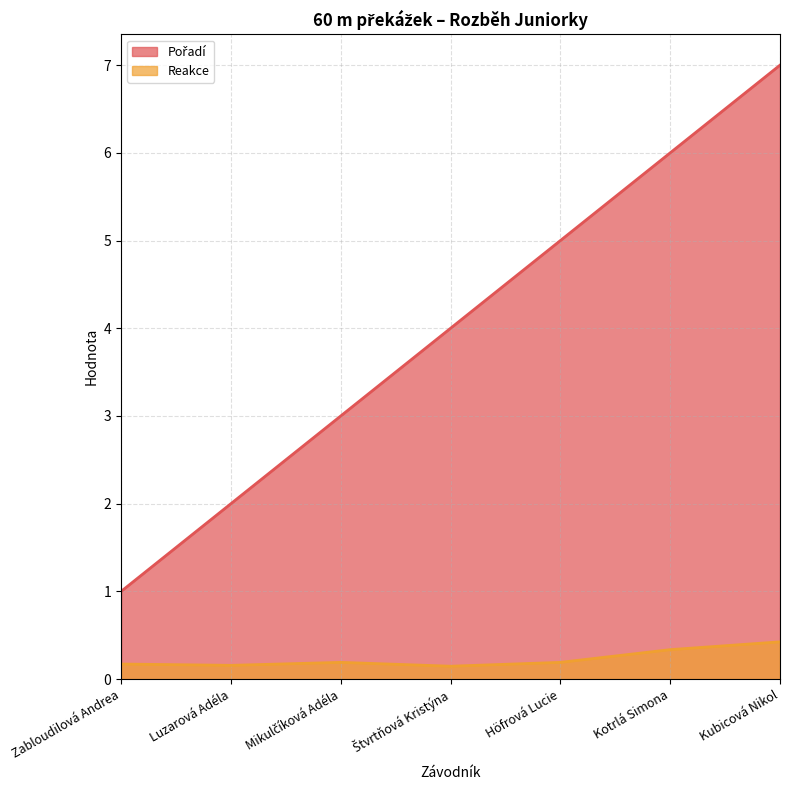

Rank the series by their average value, from highest to lowest.

Pořadí, Reakce